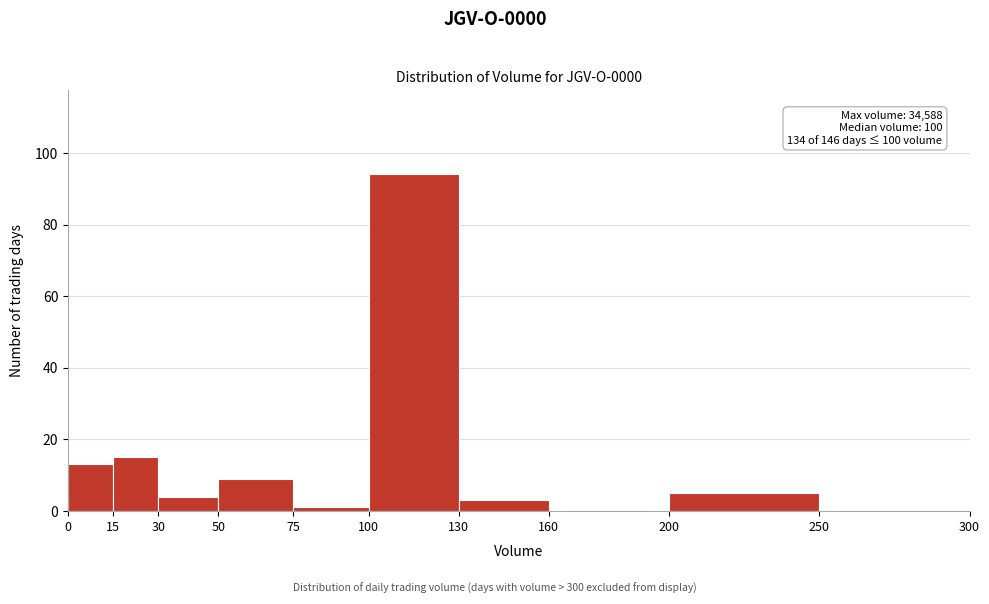

Which range on the x-axis has the tallest bar?

100 to 130